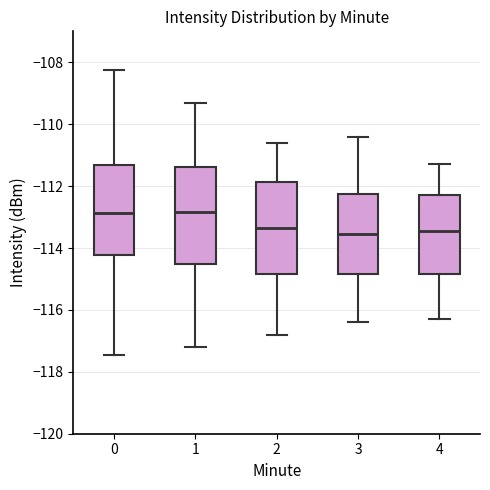

Reading left to right, transcribe this box plot: for each box, give where its median line is, the range the box spans, and where its two whiskers end, as read against the y-axis. The values are not printed on the chart, so give them approximately, as read against the axis.

0: median -112.8, box -114.2 to -111.4, whiskers -117.4 to -108.2
1: median -112.8, box -114.6 to -111.4, whiskers -117.2 to -109.2
2: median -113.4, box -114.8 to -111.8, whiskers -116.8 to -110.6
3: median -113.6, box -114.8 to -112.2, whiskers -116.4 to -110.4
4: median -113.4, box -114.8 to -112.2, whiskers -116.2 to -111.2